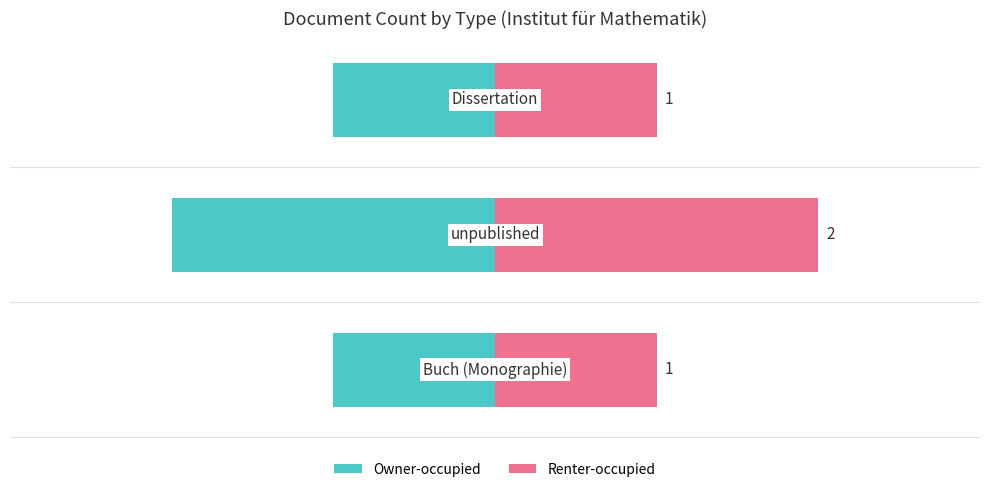

Reading left to right, extract all data points from this chart.

Count (left): 0=-1	1=-2	2=-1
Count (right): 0=1	1=2	2=1